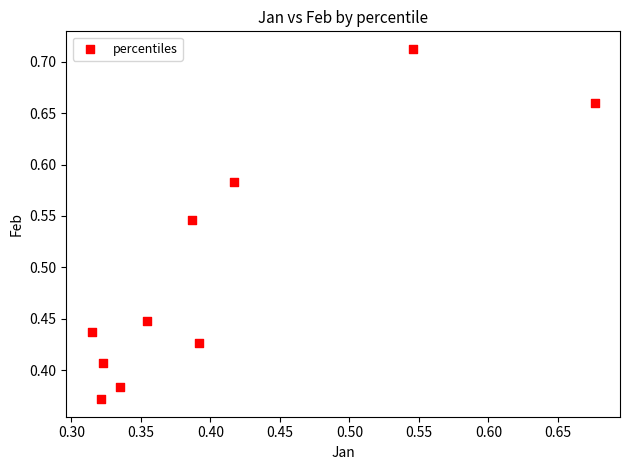

What is the range of Y values (max minus min)?

0.3